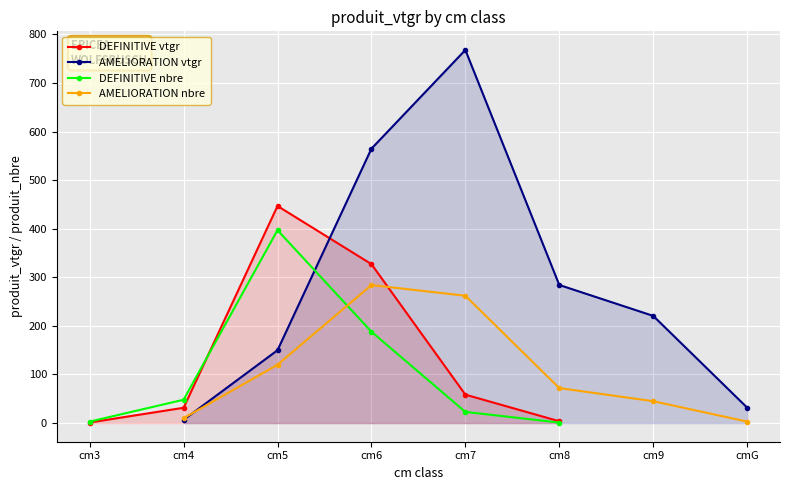

What is the total value across all series at cm8?

360.9